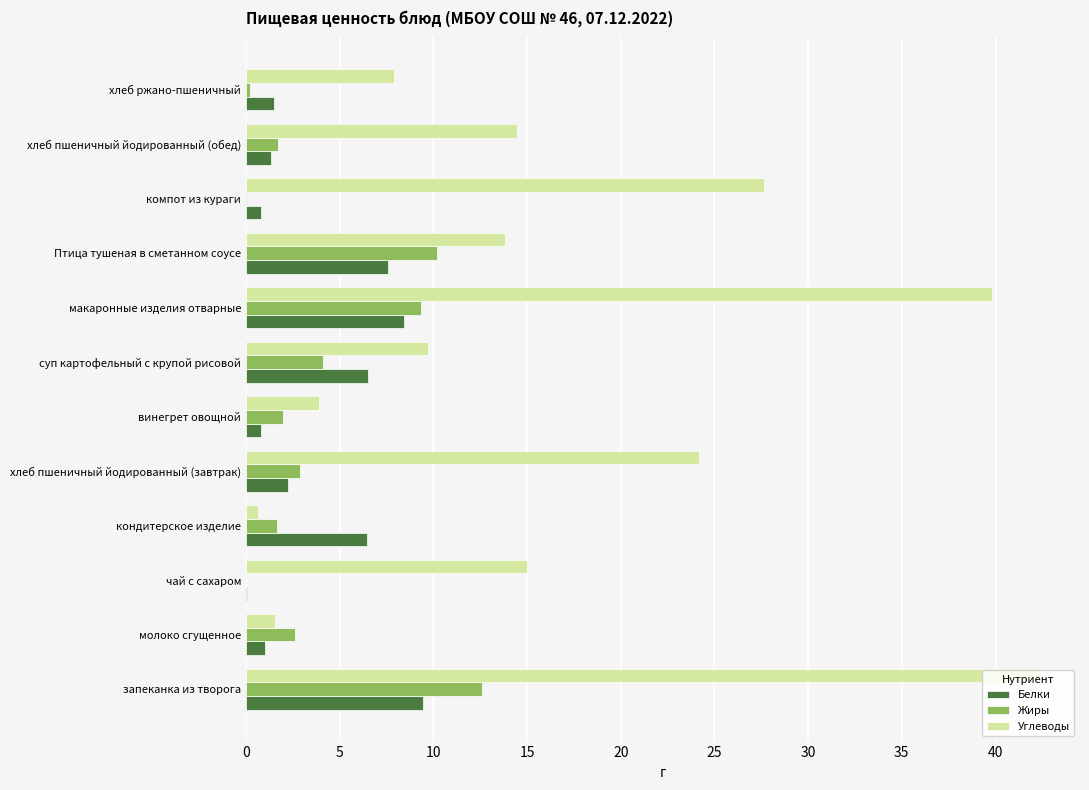

Is it true that Белки equals 8.4 at макаронные изделия отварные?

True